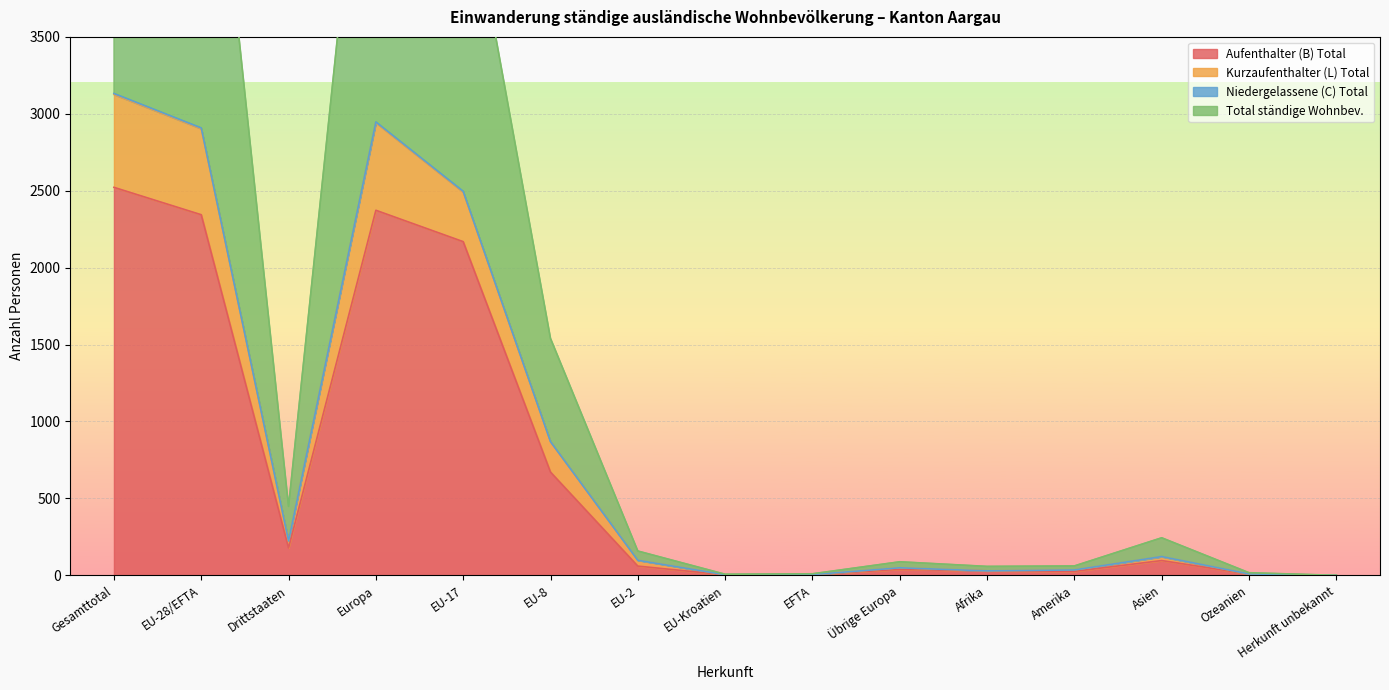

What is the difference between the maximum and second lowest values in the Aufenthalter (B) Total series?

2519